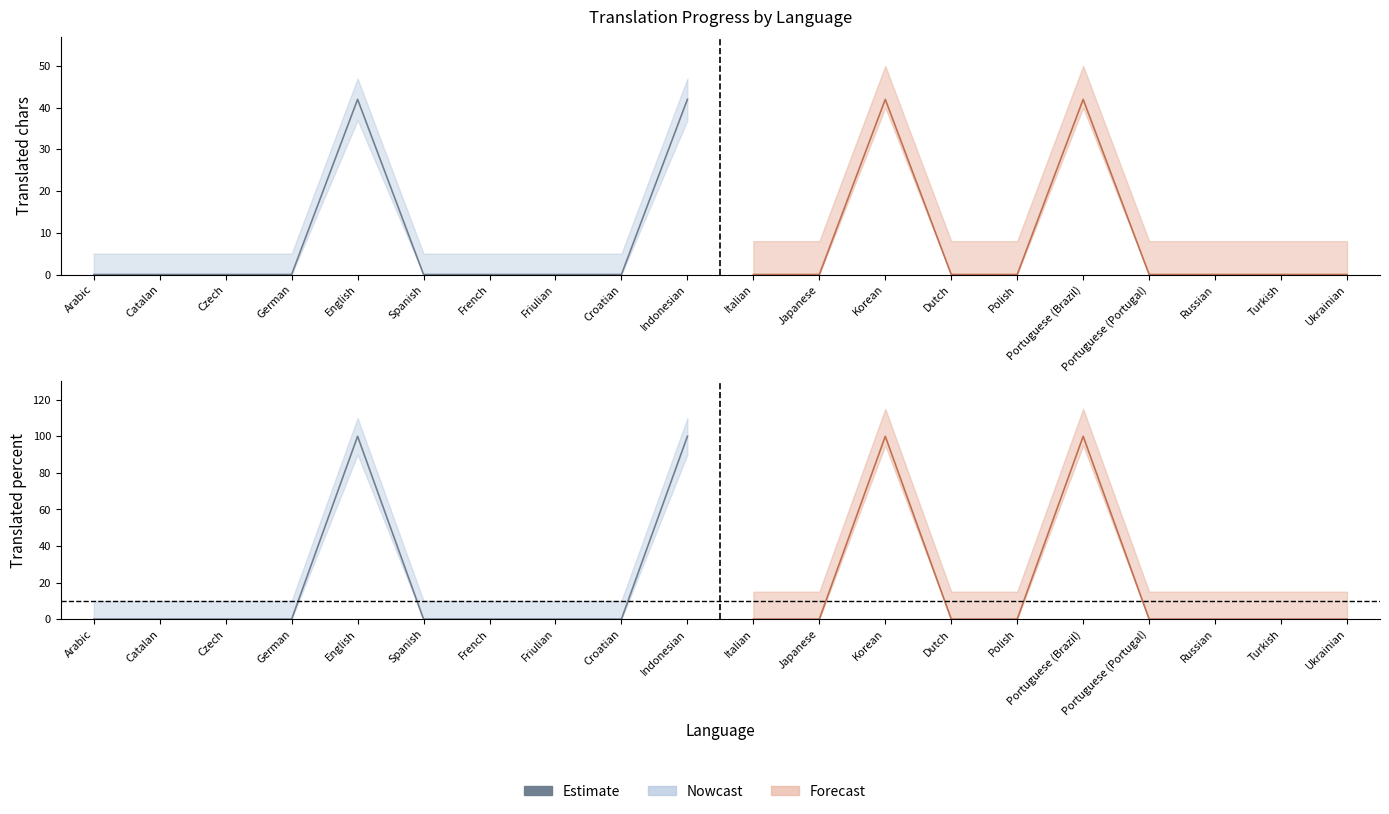

The translated_percent series shows -48 at Arabic. True or false?

False